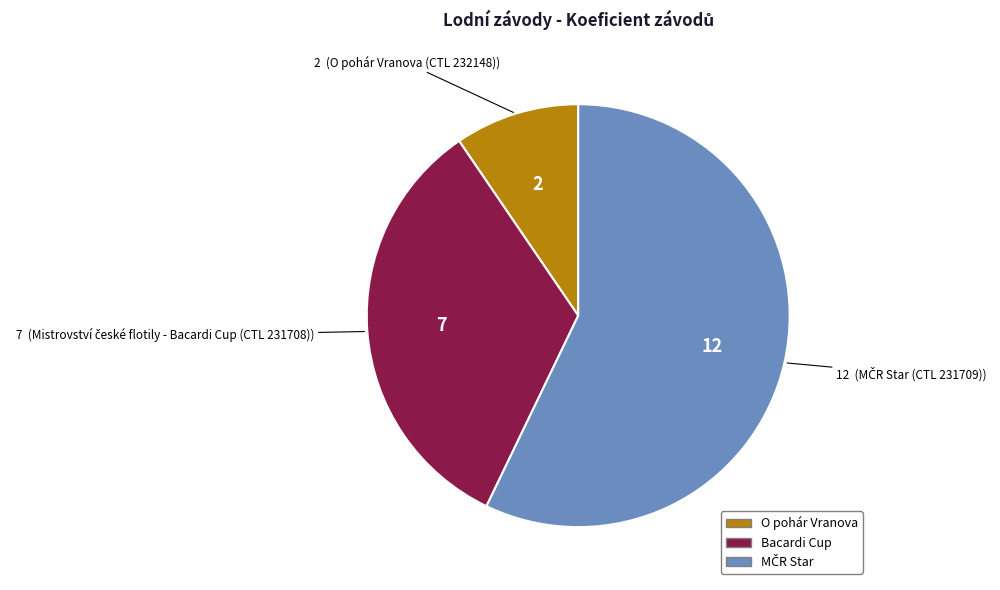

Is there any slice that represents more than half of the pie?

Yes